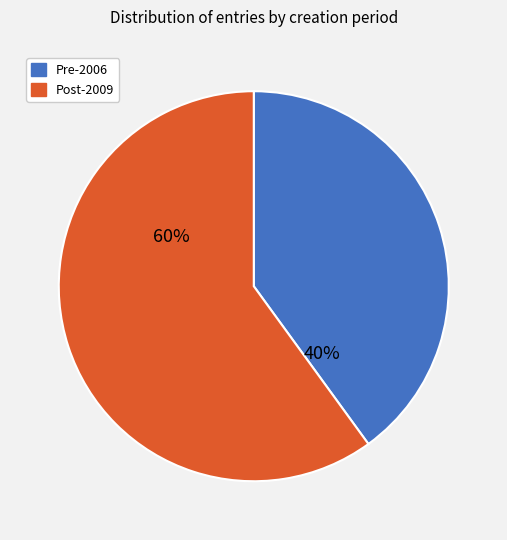

How many slices are in this pie chart?

2